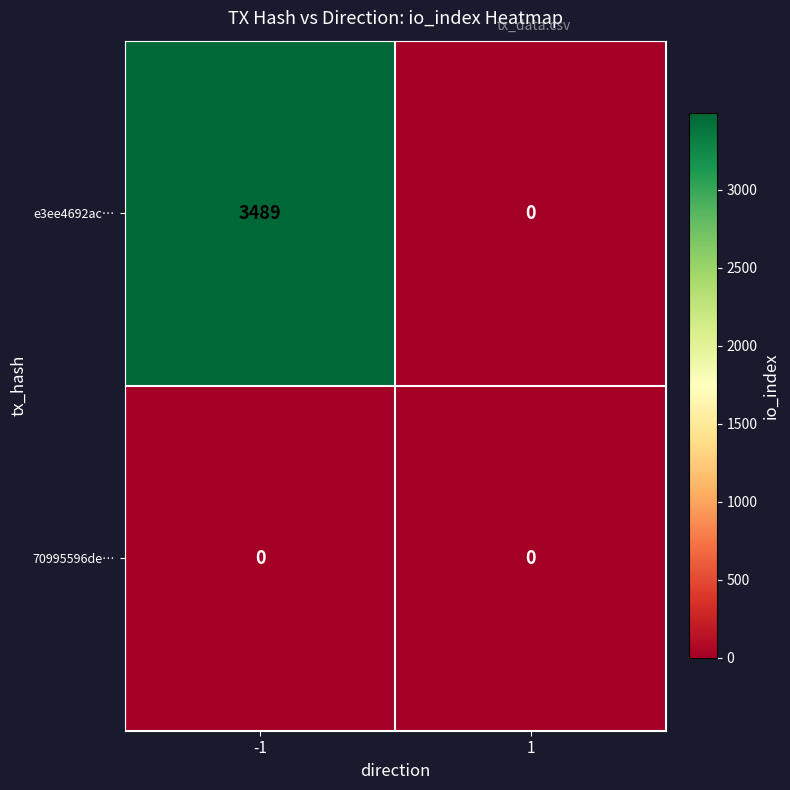

Which series has the largest range (max minus min)?

e3ee4692ac…